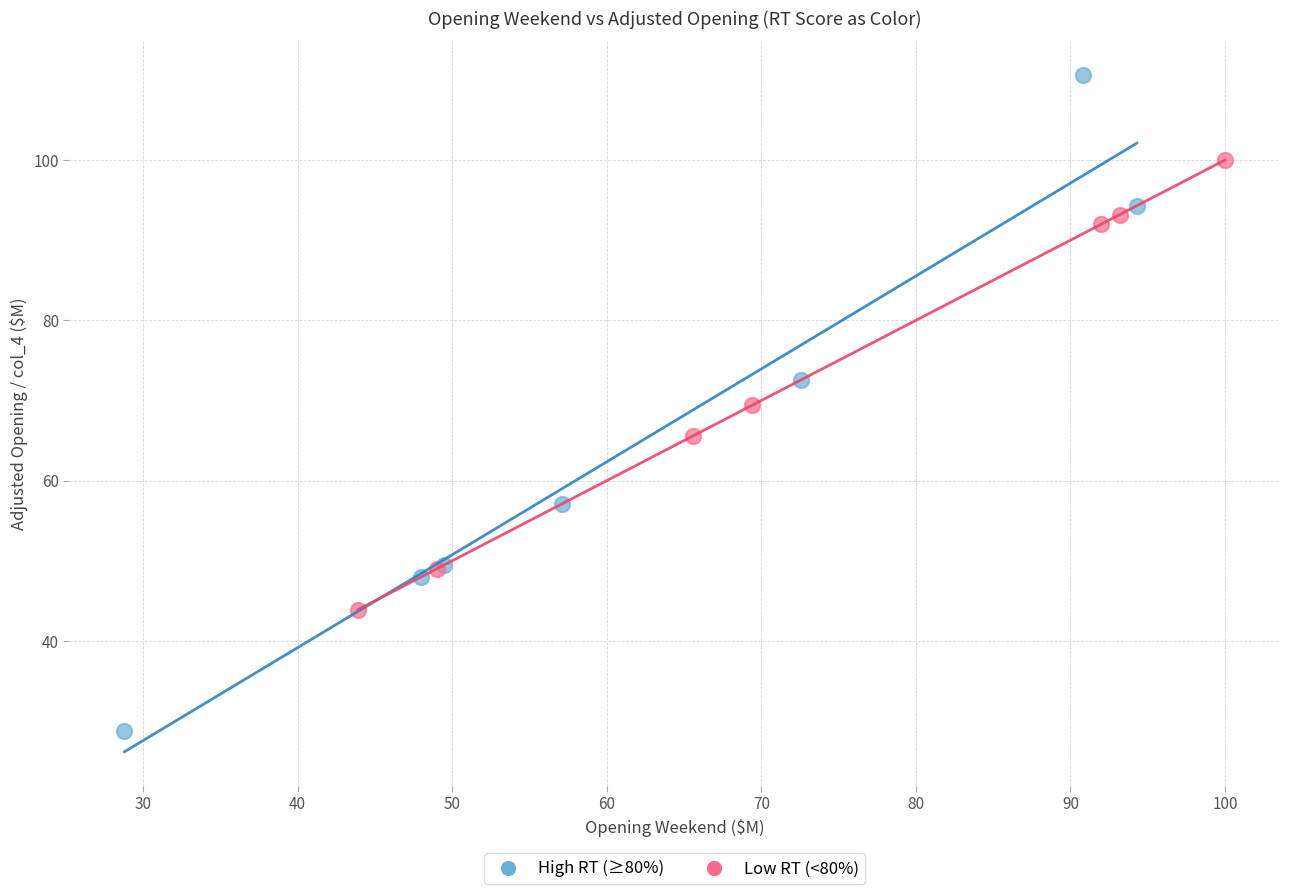

What are all the series names shown in the legend?

High RT (≥80%), Low RT (<80%)